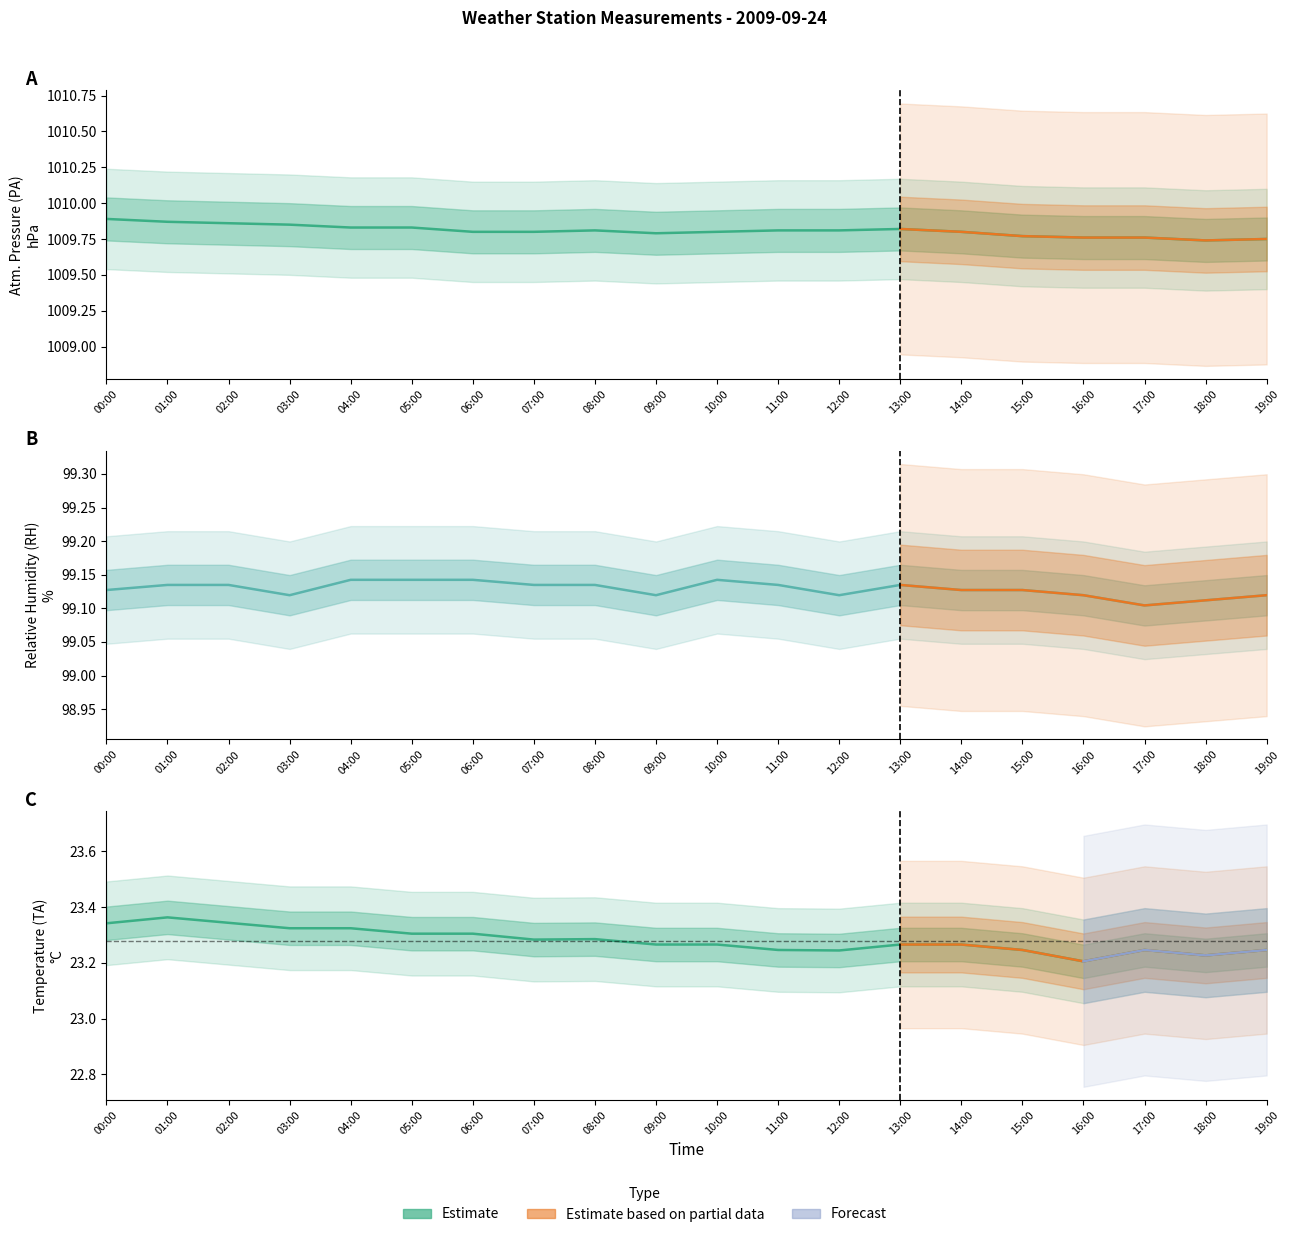

Which series has the largest range (max minus min)?

TA